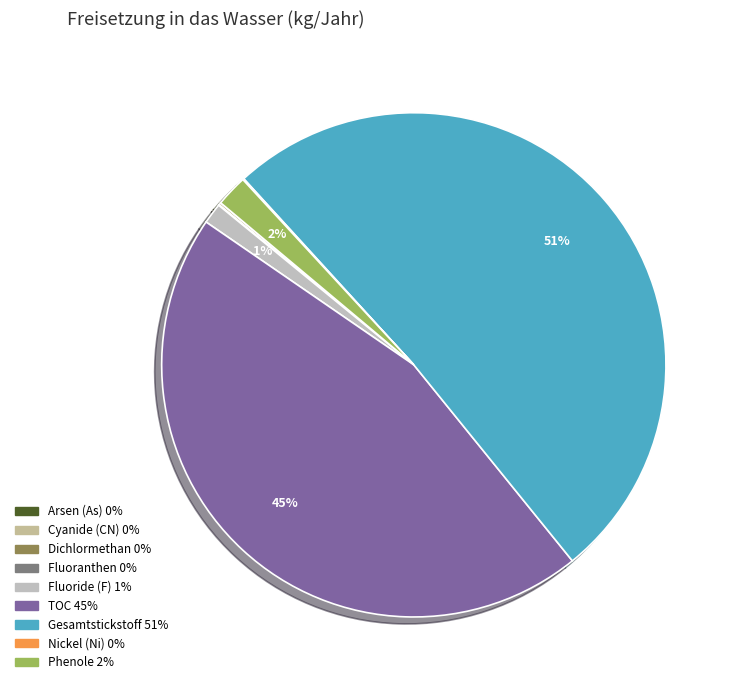

Is there any slice that represents more than half of the pie?

Yes